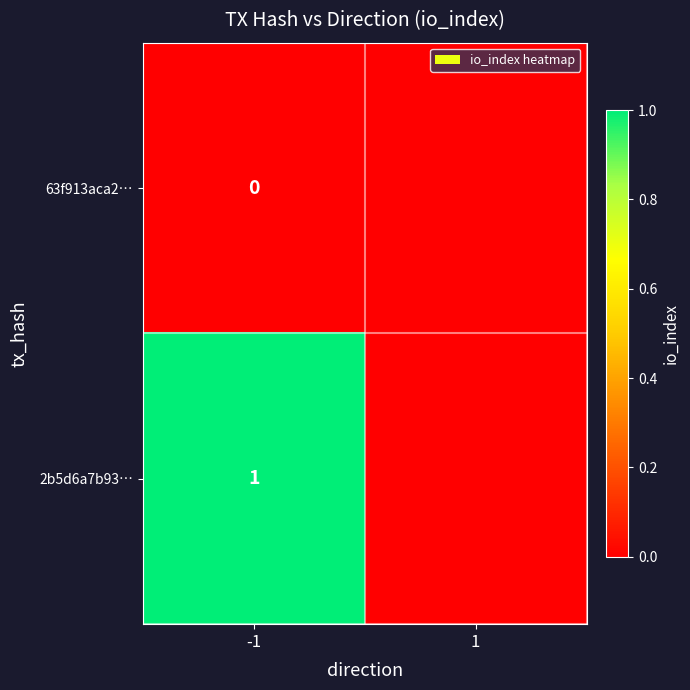

At which category does the chart reach its minimum across all series?

-1